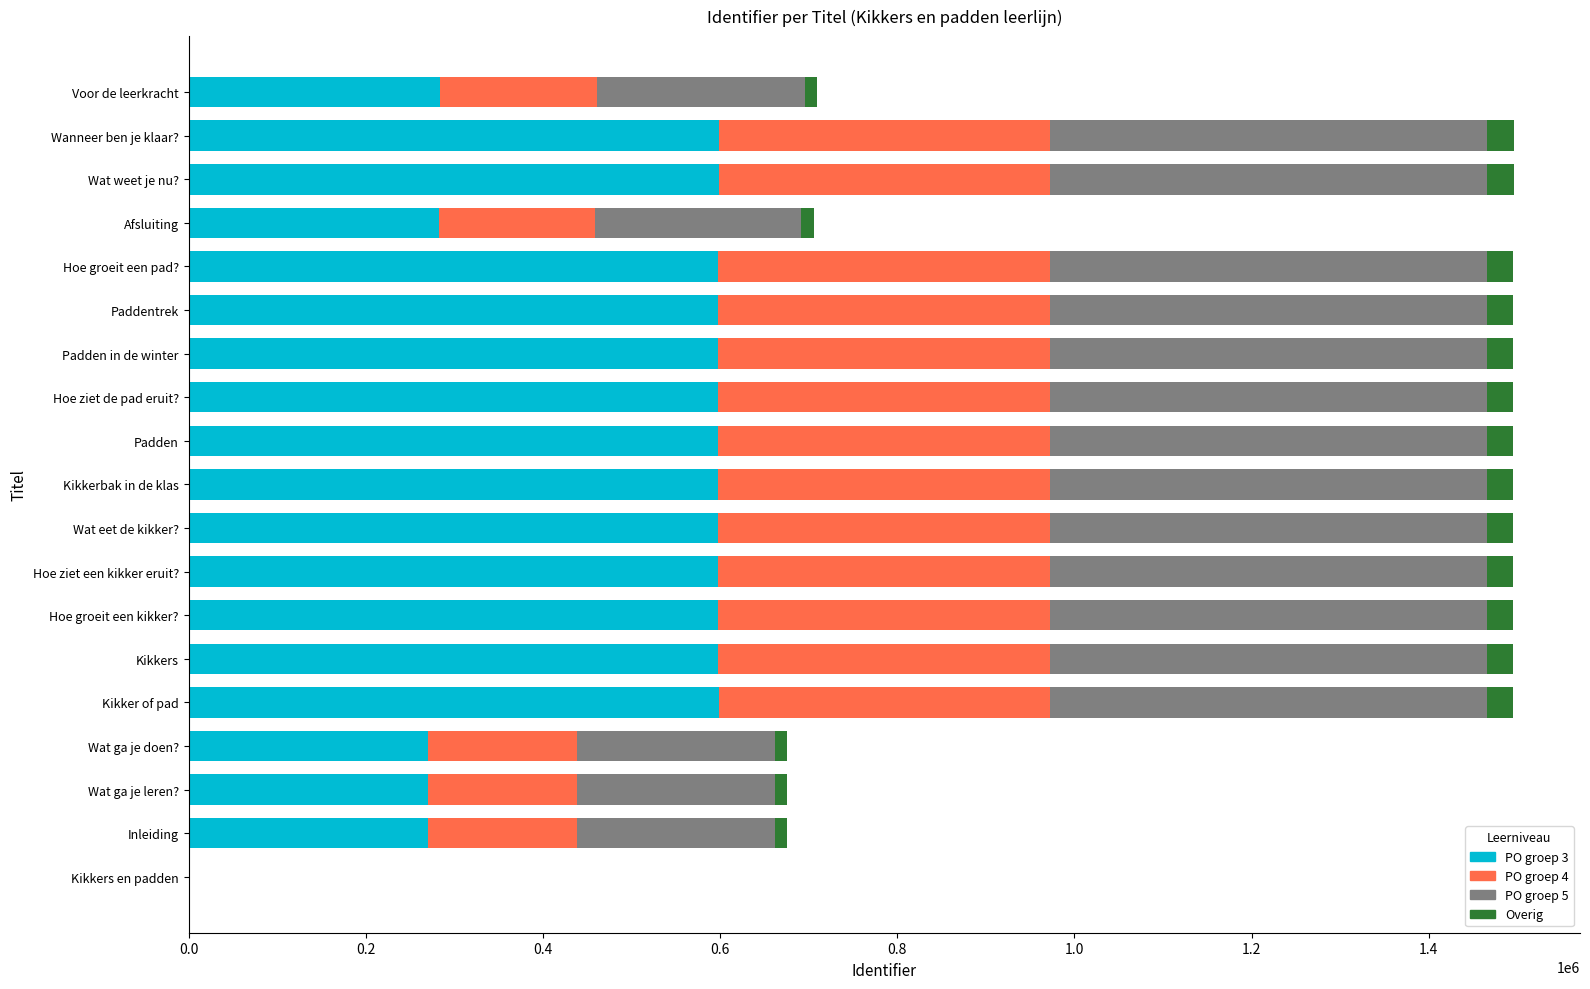

Reading left to right, list all the values displayed in this chart.

PO groep 3: 0	270140	270141	270142	598265	598112	598112	598124	598132	598134	598168	598200	598200	598224	598247	282346	598388	598389	283872
PO groep 4: 0	168837	168838	168839	373916	373820	373820	373827	373833	373834	373855	373875	373875	373890	373904	176466	373992	373993	177420
PO groep 5: 0	222865	222866	222867	493569	493442	493442	493452	493459	493460	493488	493515	493515	493535	493553	232935	493670	493671	234194
Overig: 0	13507	13507	13507	29913	29905	29905	29906	29906	29906	29908	29910	29910	29911	29912	14117	29919	29919	14193